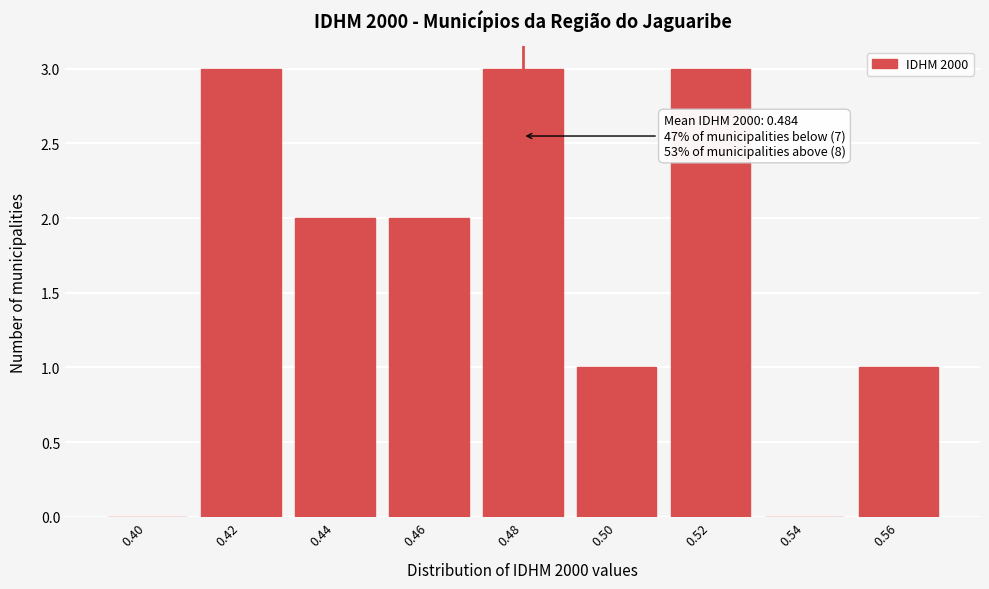

Reading left to right, transcribe all the data shown in this chart.

0.40=0	0.42=3	0.44=2	0.46=2	0.48=3	0.50=1	0.52=3	0.54=0	0.56=1